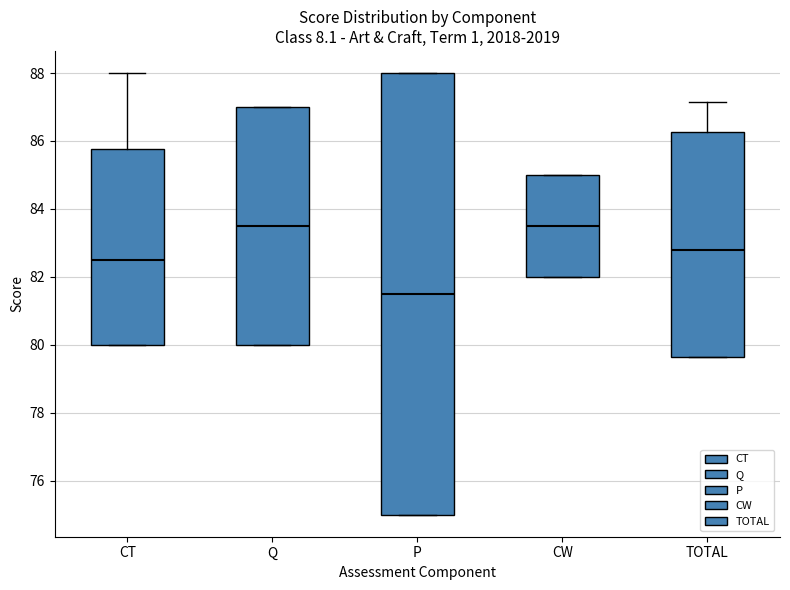

Reading left to right, transcribe this box plot: for each box, give where its median line is, the range the box spans, and where its two whiskers end, as read against the y-axis. The values are not printed on the chart, so give them approximately, as read against the axis.

CT: median 82.6, box 80.0 to 85.8, whiskers 80.0 to 88.0
Q: median 83.6, box 80.0 to 87.0, whiskers 80.0 to 87.0
P: median 81.6, box 75.0 to 88.0, whiskers 75.0 to 88.0
CW: median 83.6, box 82.0 to 85.0, whiskers 82.0 to 85.0
TOTAL: median 82.8, box 79.6 to 86.2, whiskers 79.6 to 87.2